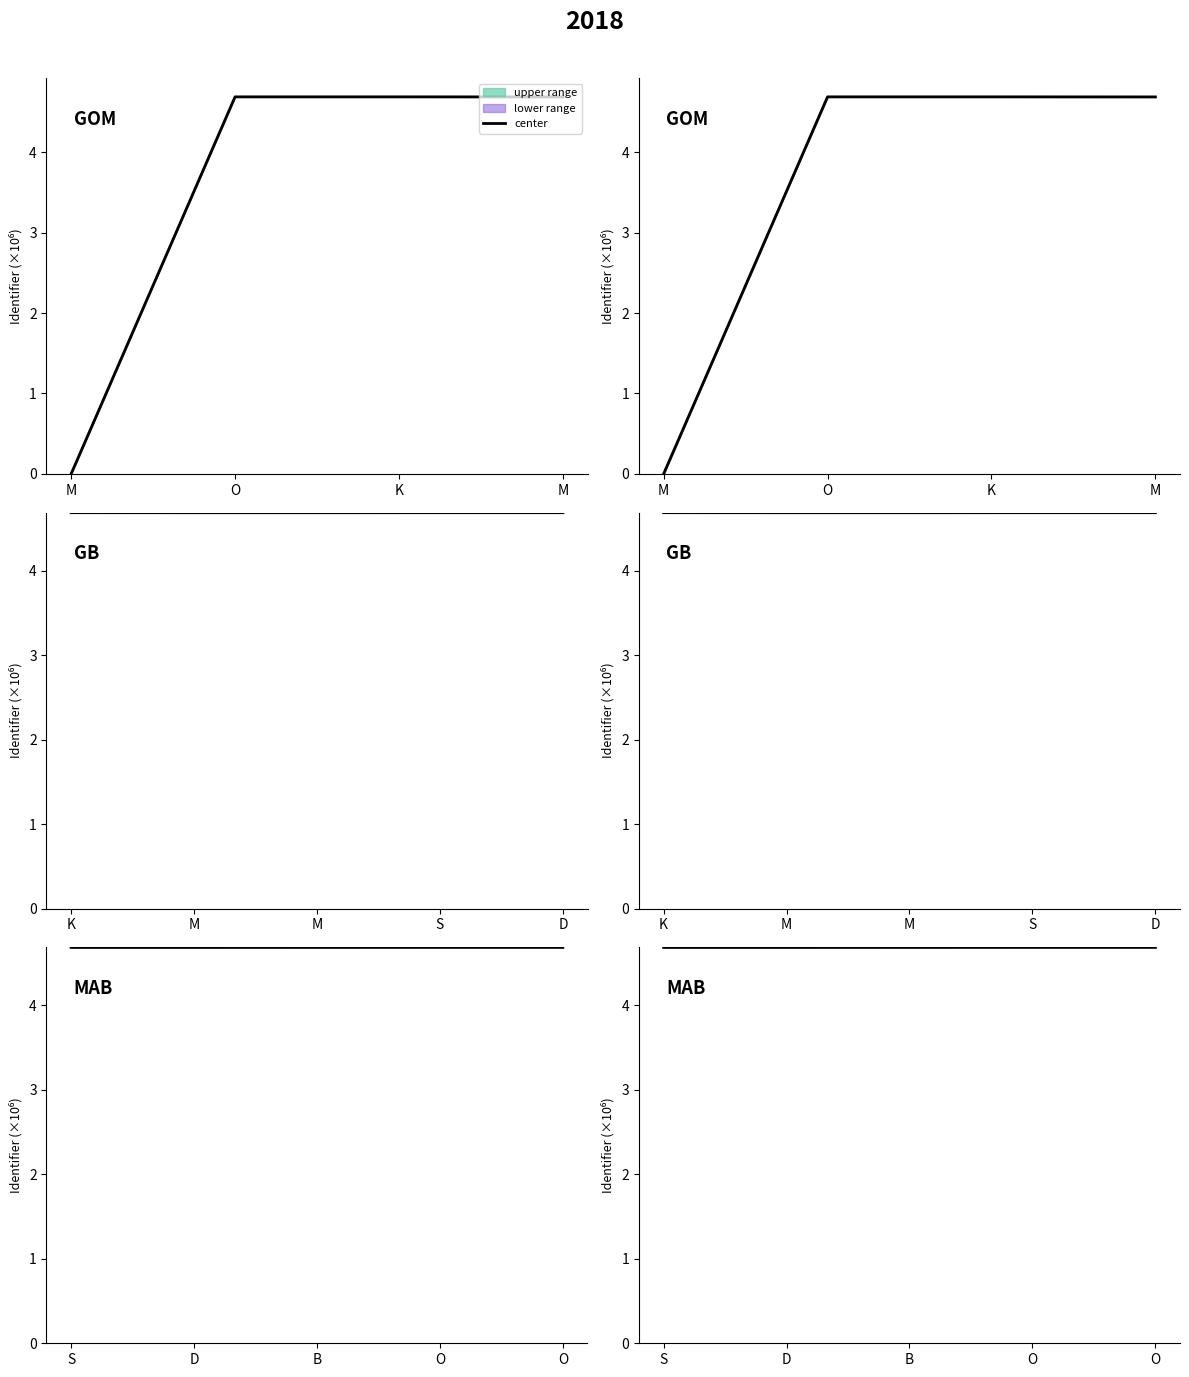

What is the greatest value displayed?

4.7